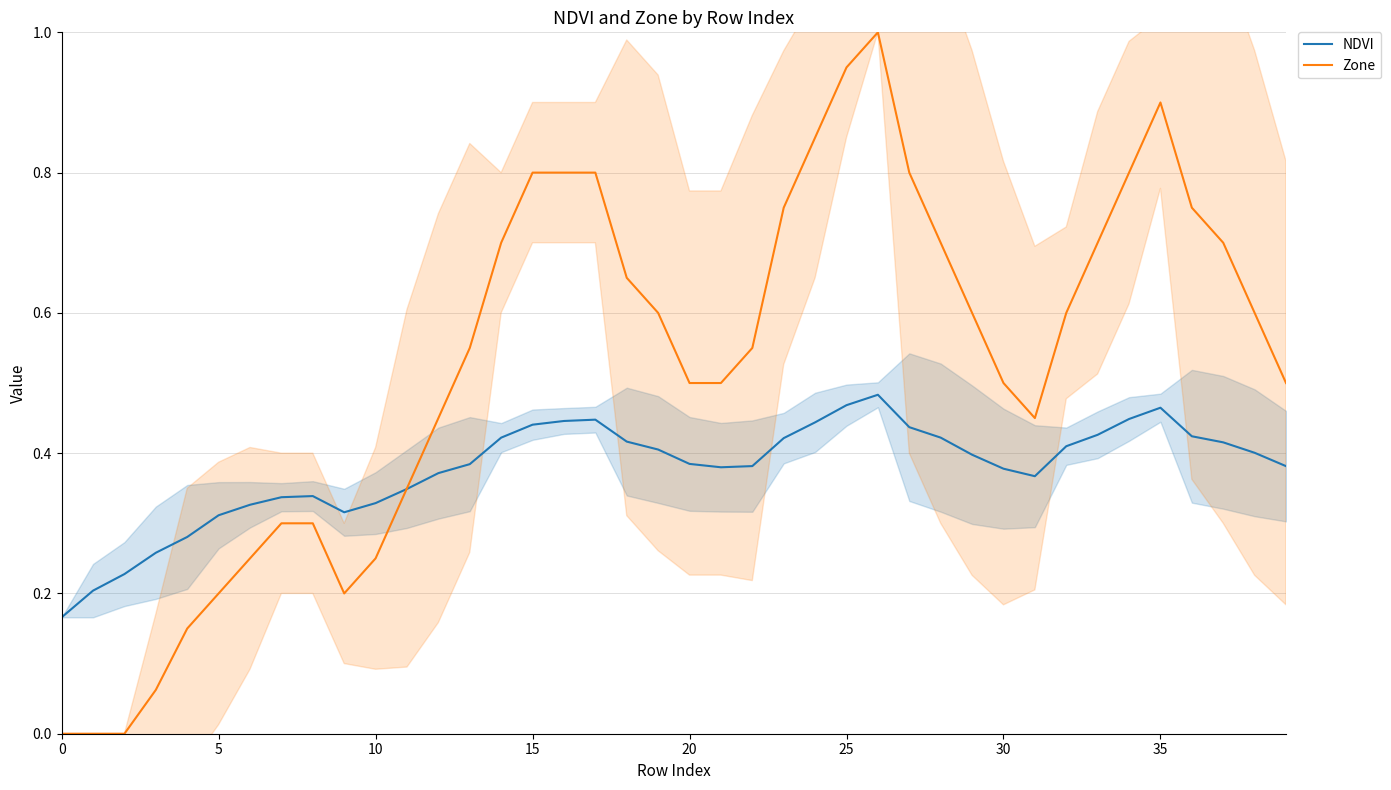

At which category does NDVI reach its first local valley?

9